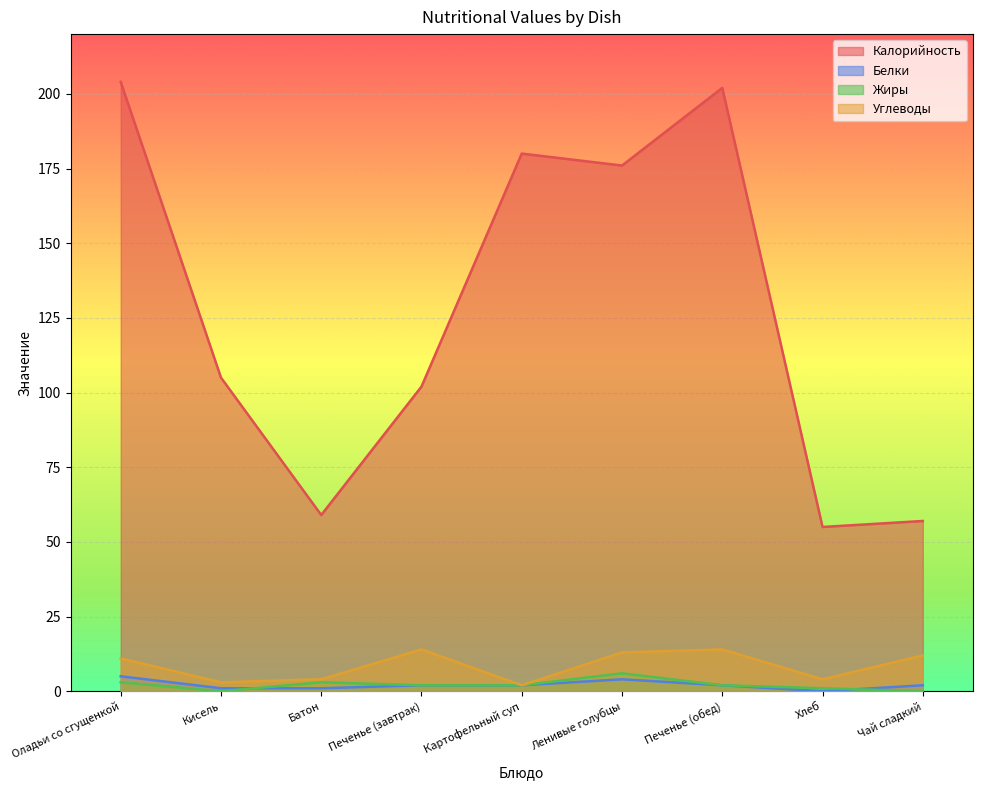

True or false: Калорийность has a value of 55 at Хлеб.

True